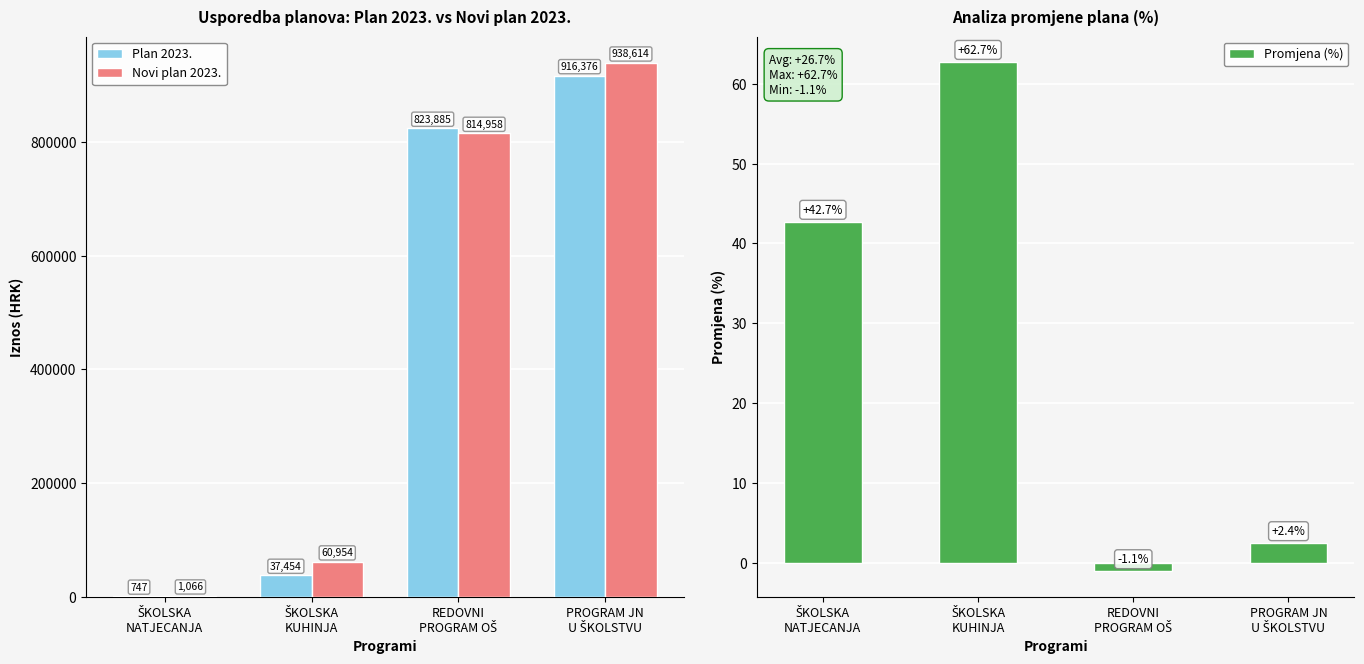

What is the label of the 4th bar from the right?

ŠKOLSKA
NATJECANJA